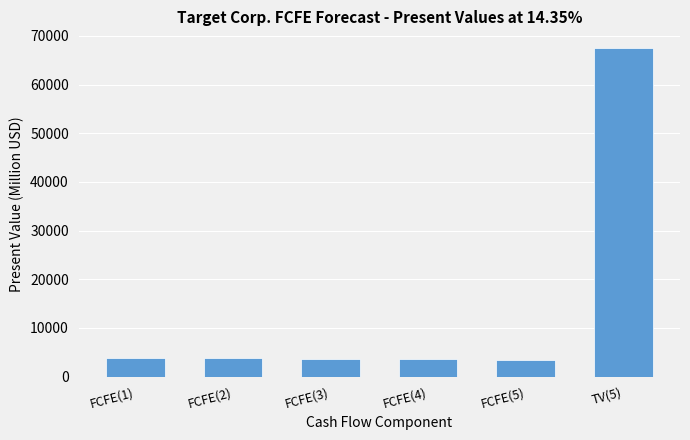

What is the value of the 1st bar from the left?

3759